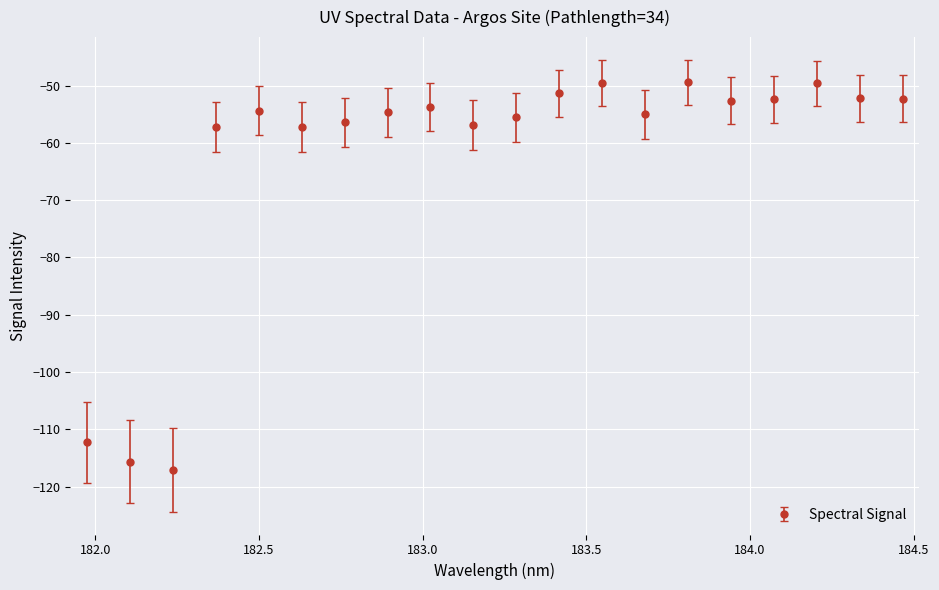

What is the difference between the maximum and minimum values?

67.6